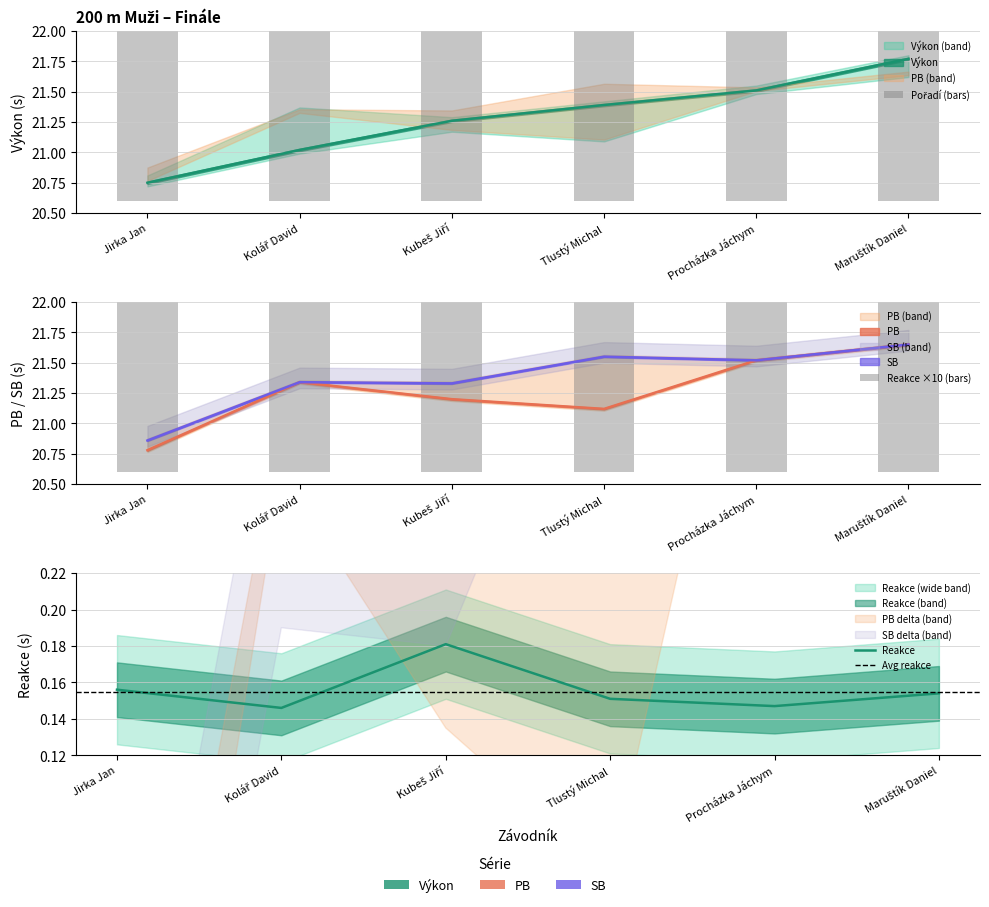

What is the label of the 1st bar from the left?

Jirka Jan